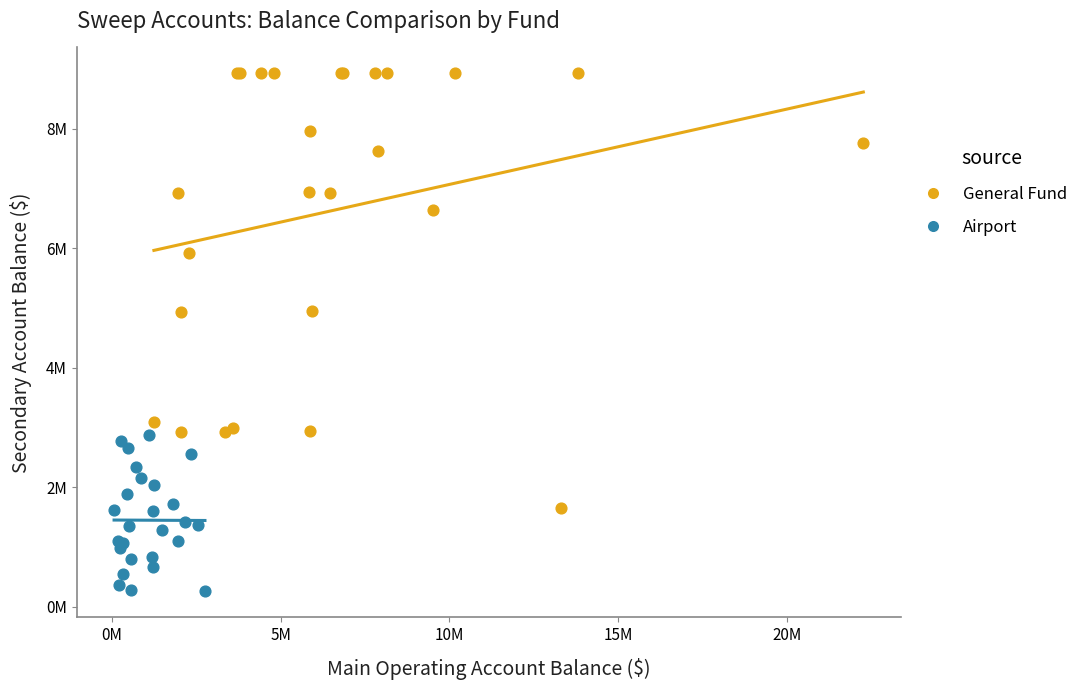

Which series reaches the maximum Y coordinate?

General Fund